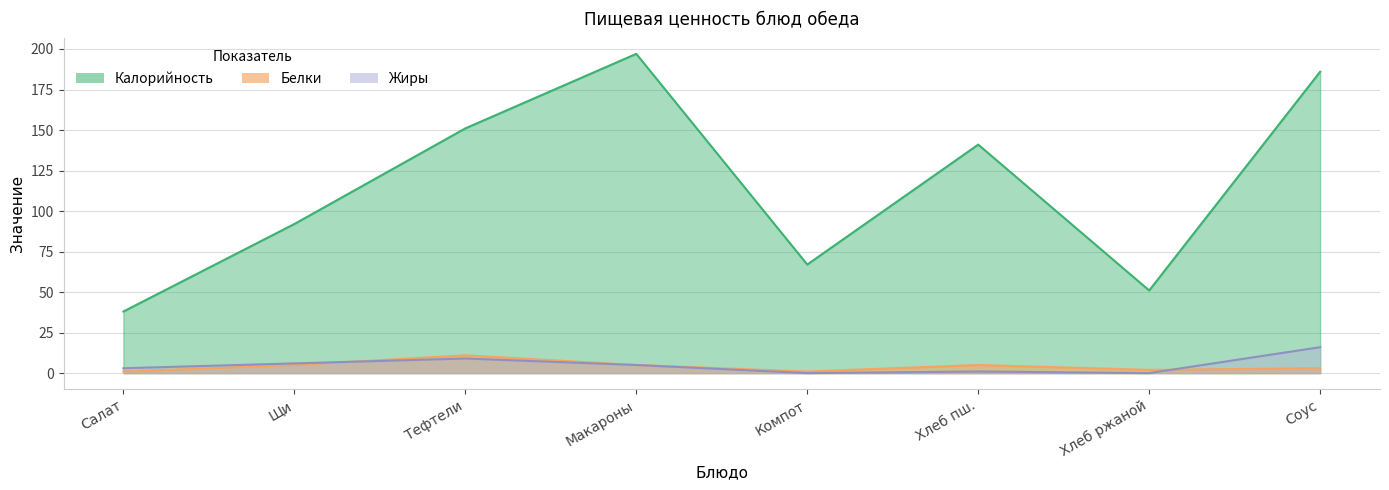

At which category does the chart reach its peak across all series?

Макароны